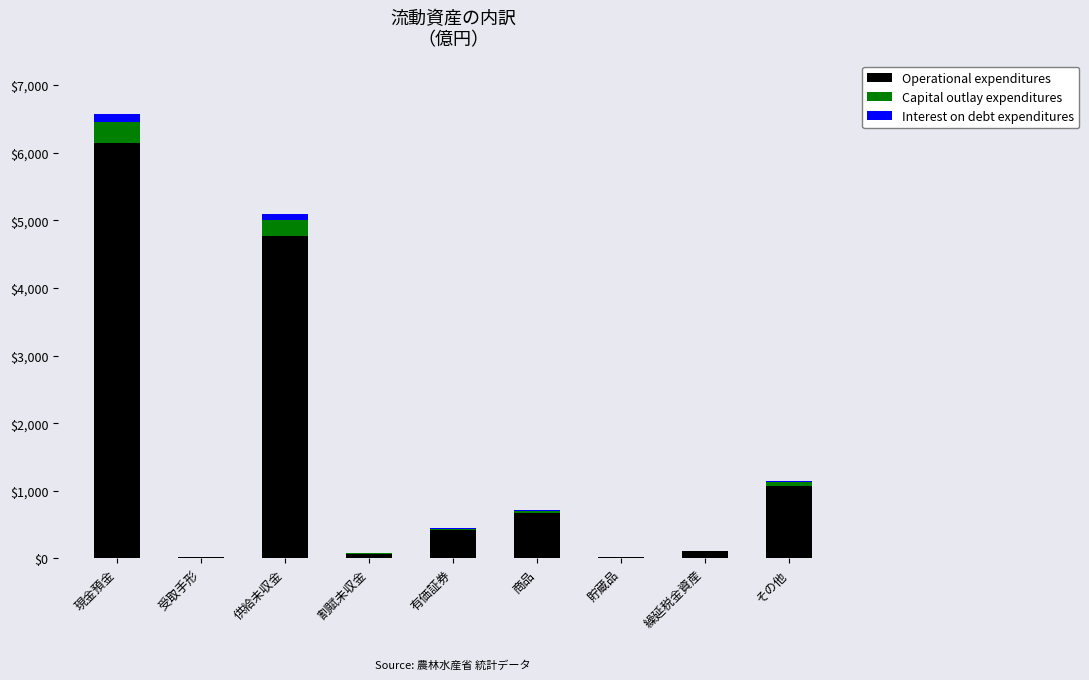

At which category is the sum across all series the highest?

現金預金